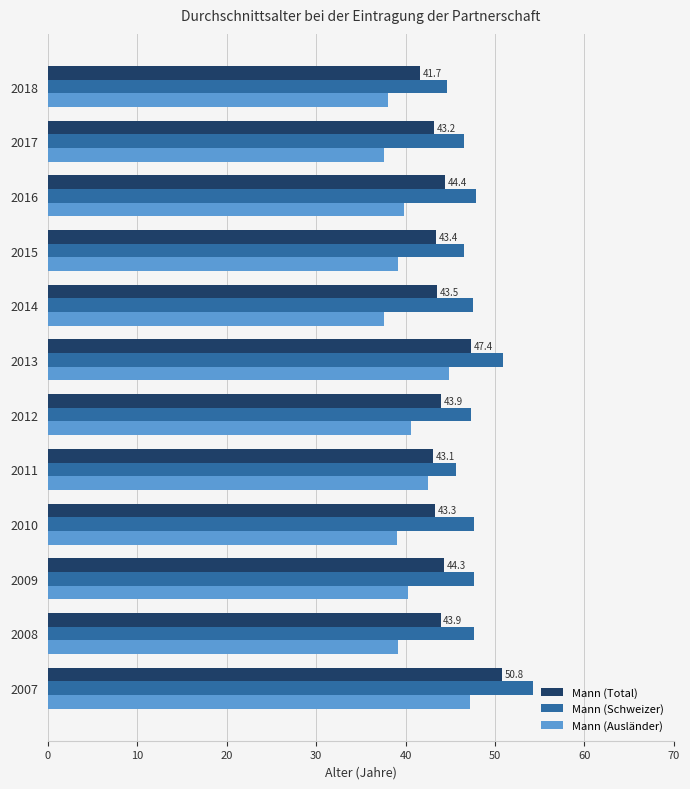

What is the total value across all series at 2007?

152.3